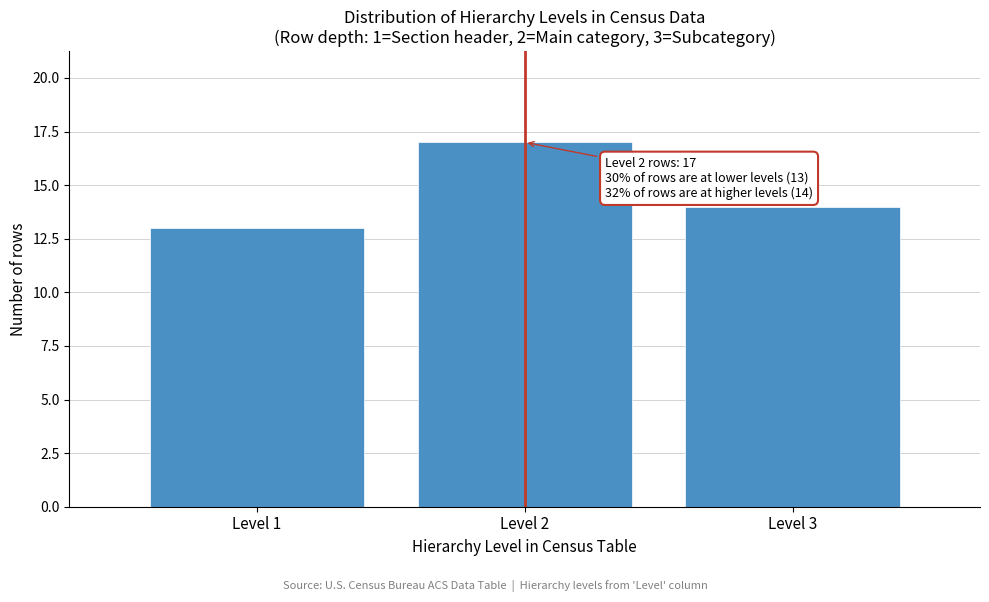

Reading left to right, what are all the values shown in this chart?

13	17	14